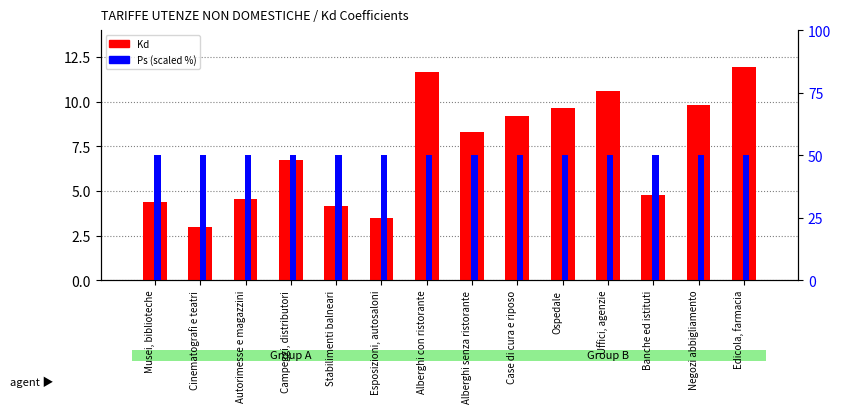

Is it true that Ps (% x100) equals 82.5 at Stabilimenti balneari?

False